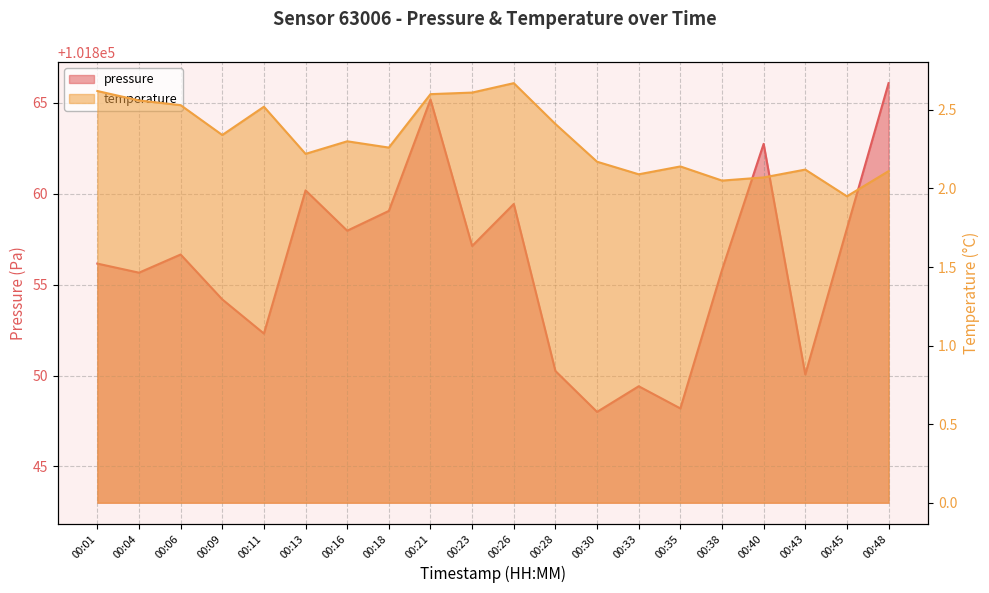

Rank the categories by temperature value from highest to lowest.

00:26, 00:01, 00:23, 00:21, 00:04, 00:06, 00:11, 00:28, 00:09, 00:16, 00:18, 00:13, 00:30, 00:35, 00:43, 00:48, 00:33, 00:40, 00:38, 00:45